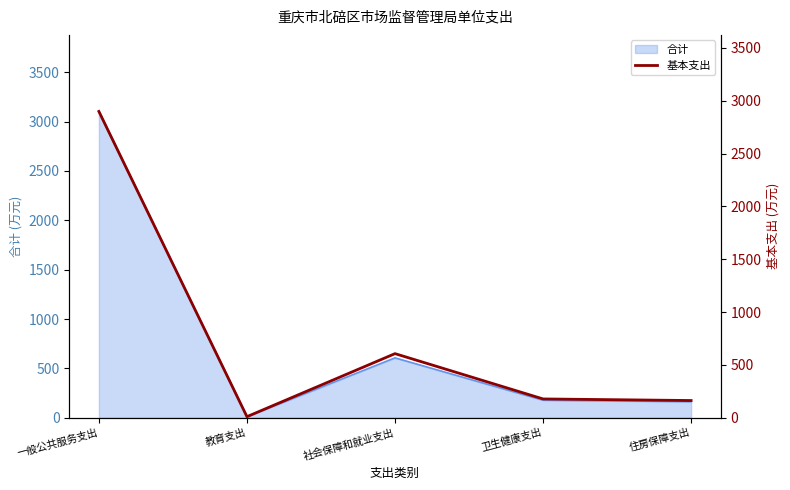

What is the difference between the maximum and minimum values?

2888.2